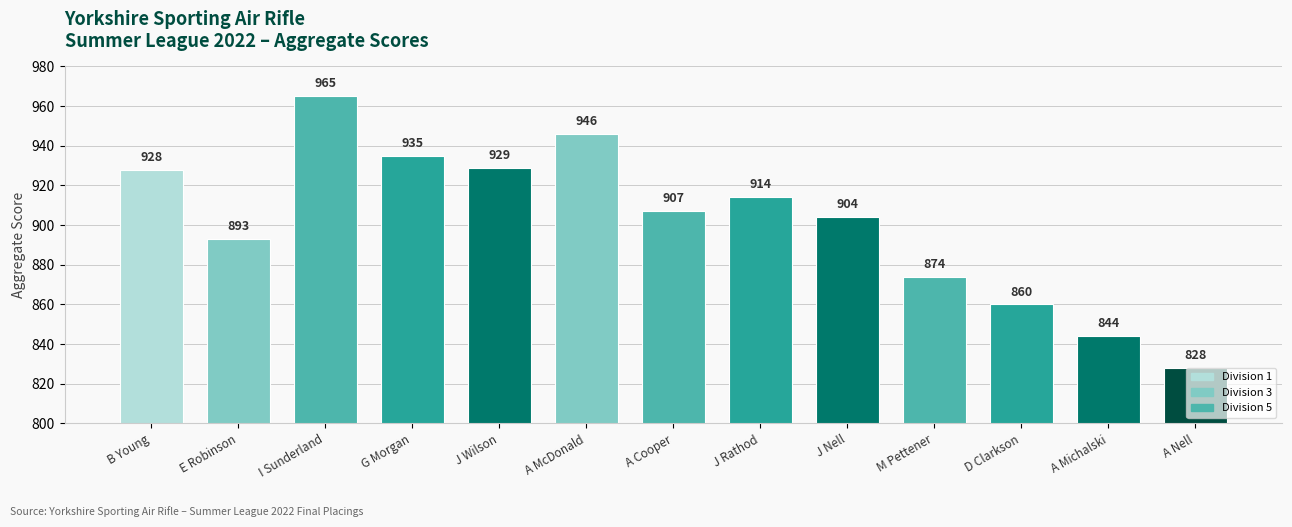

What is the difference between the values at I Sunderland and J Nell?

61